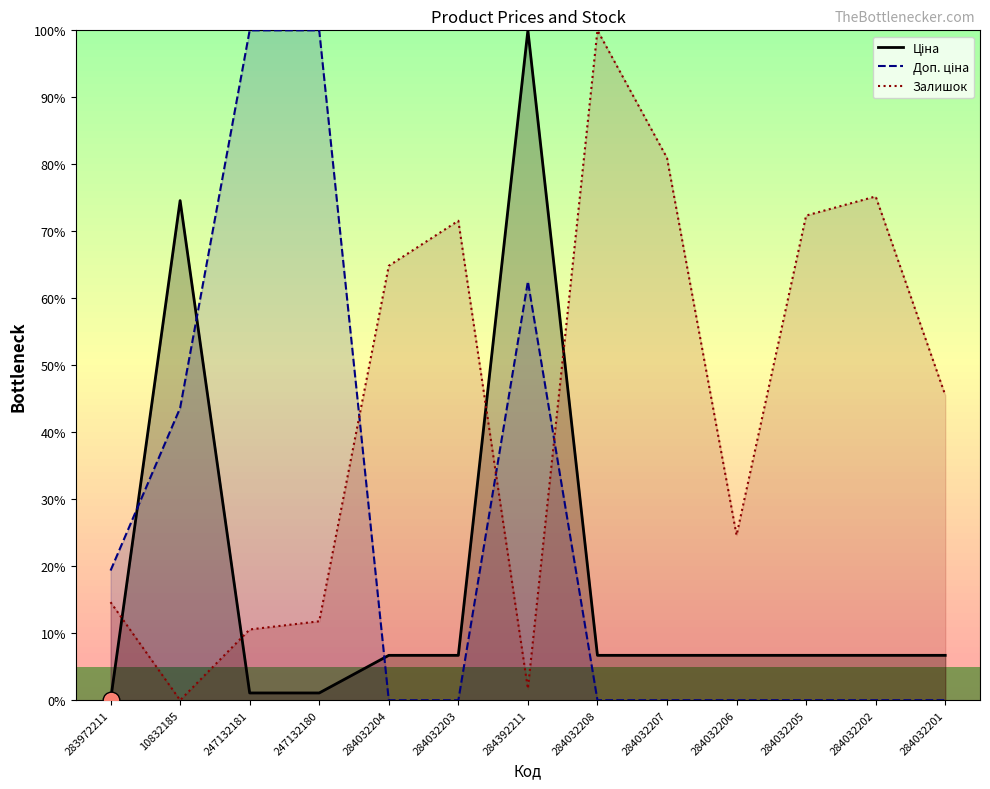

What is the sum of the Залишок values at 284032207 and 283972211?

95.6